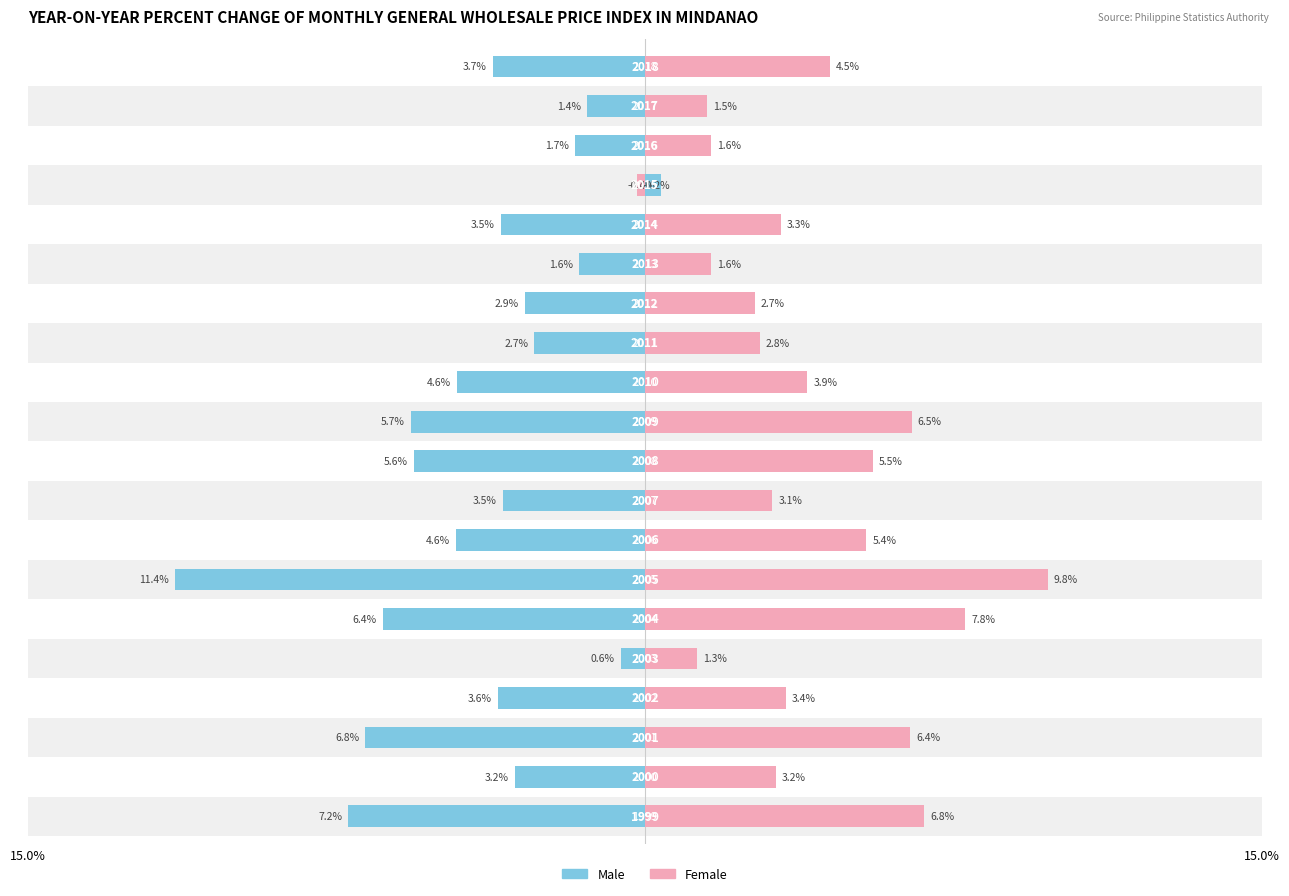

What is the difference between the maximum and minimum values in the Male series?

11.8